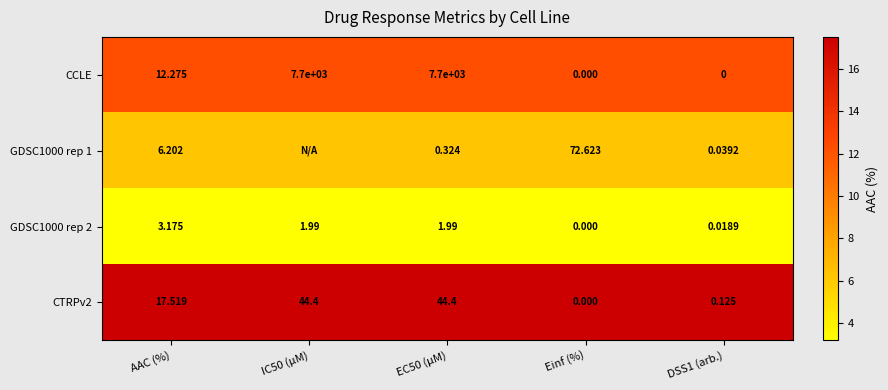

How many categories are shown in the chart?

5